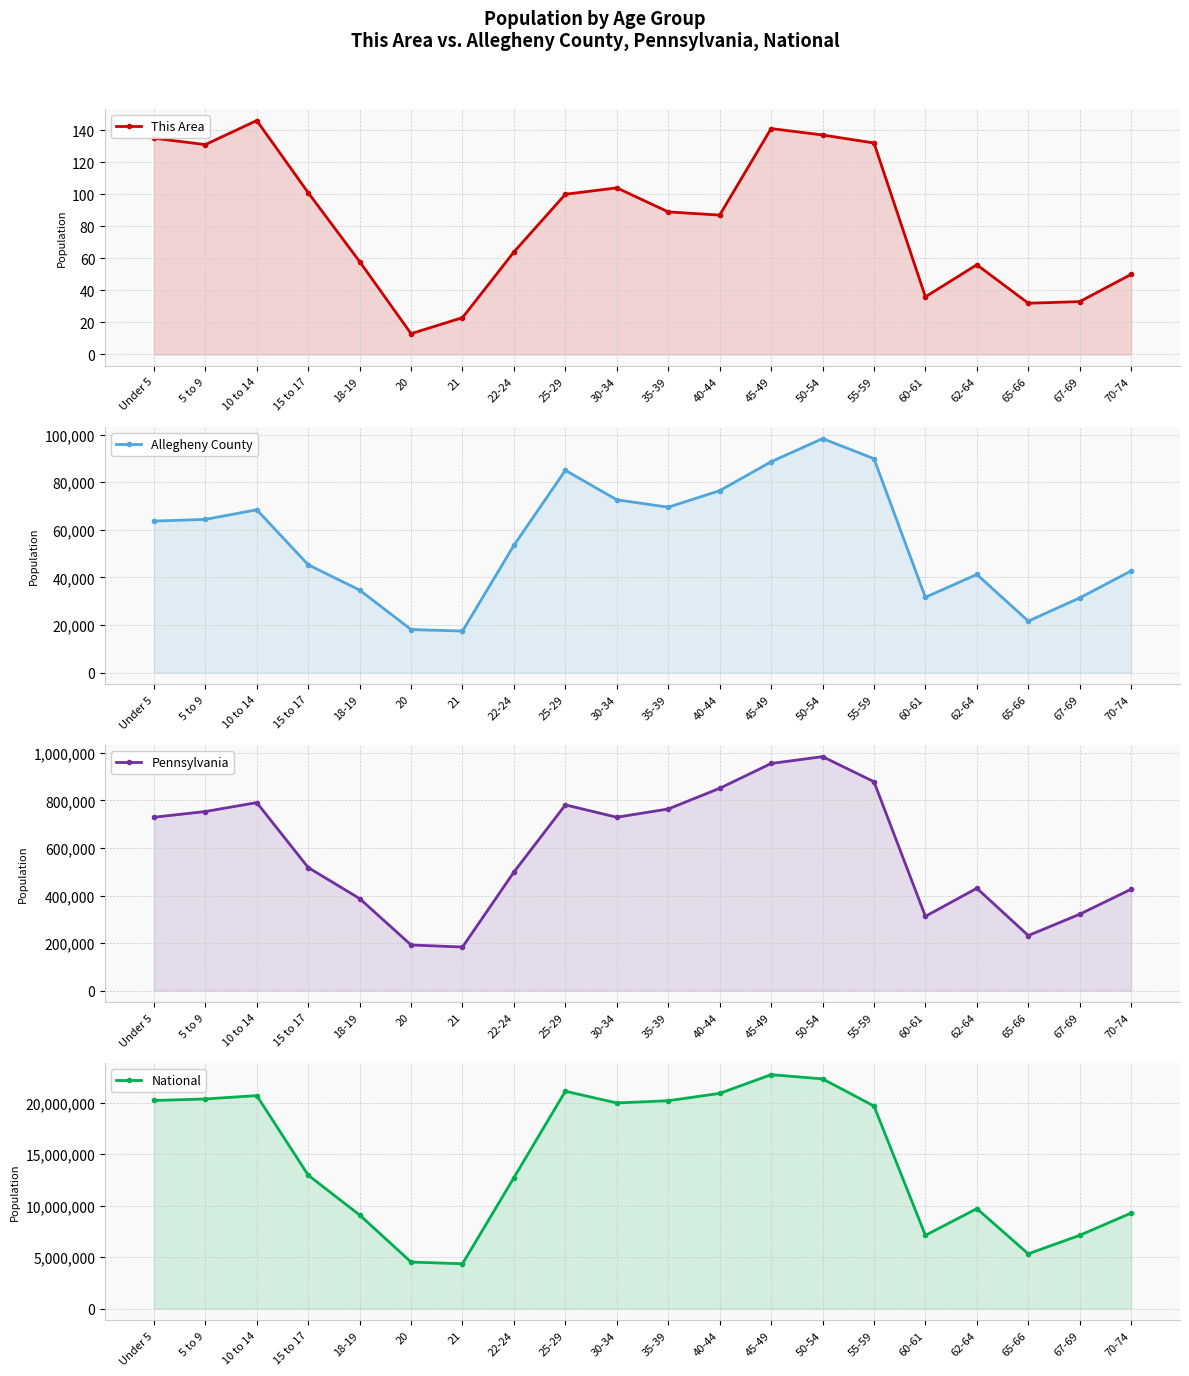

Which series has the largest total across all categories?

National